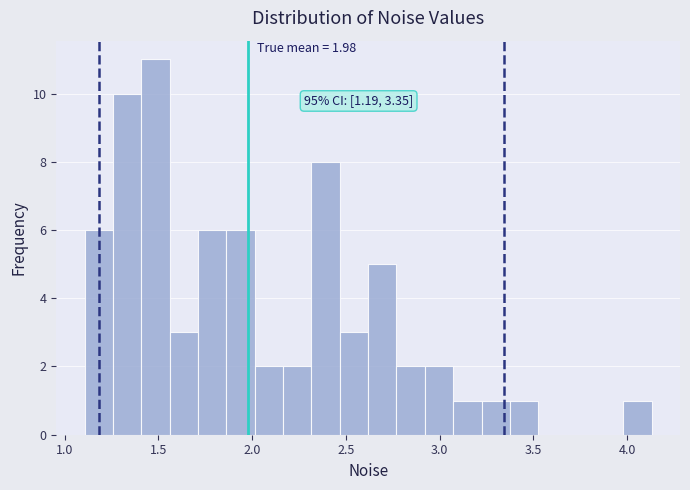

Around what value on the x-axis is the tallest bar? Give the approximate position of its centre, as read against the axis.

1.50